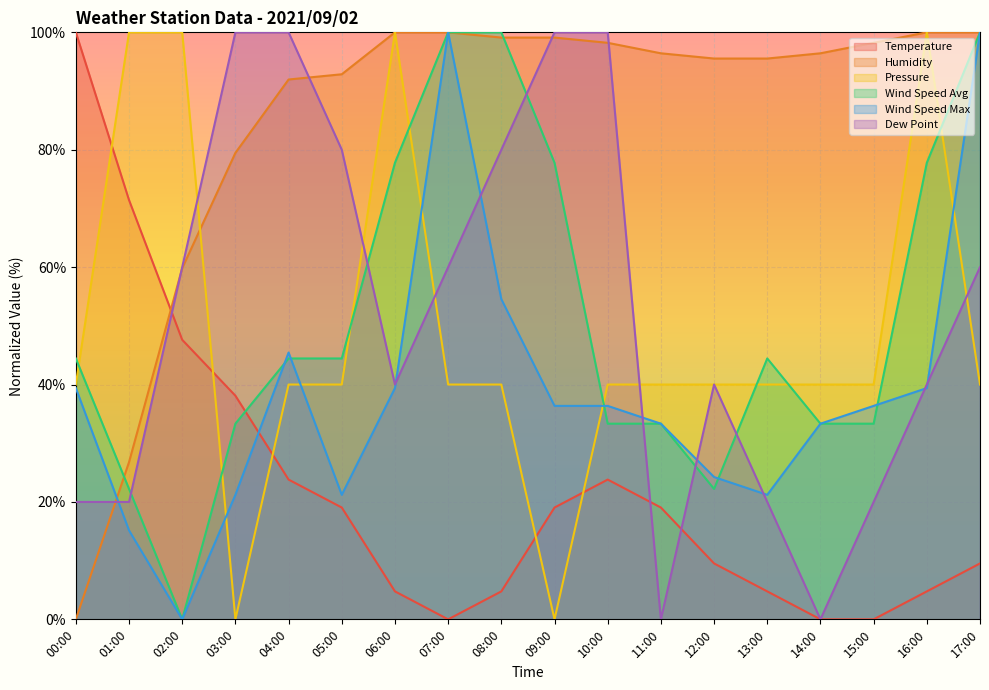

How many series are shown in this chart?

6